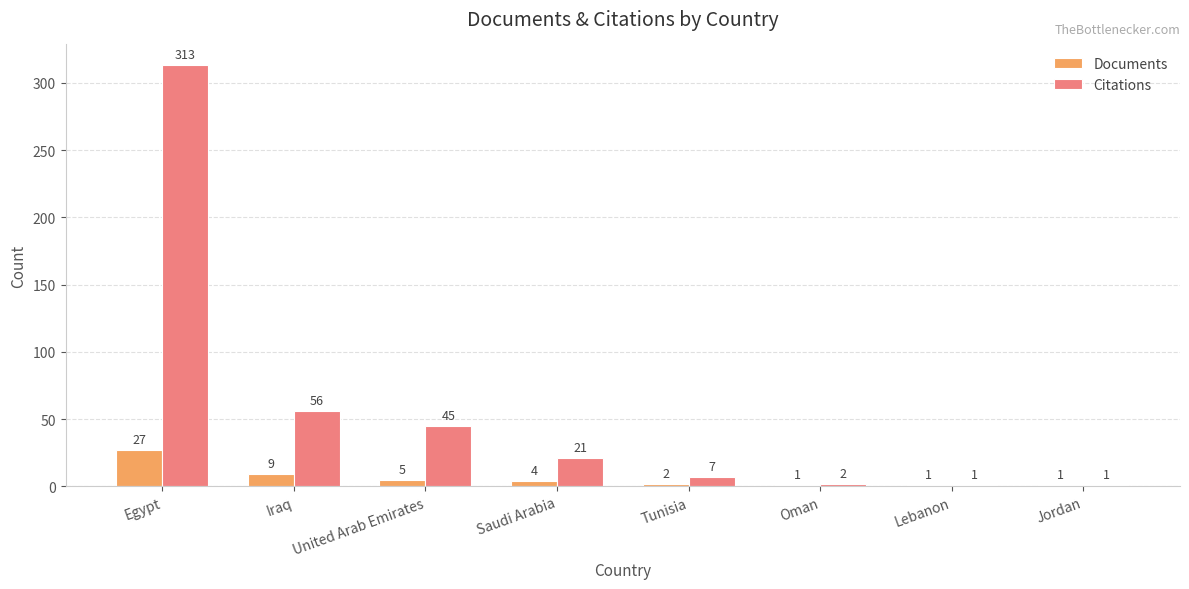

What is the greatest value displayed?

313